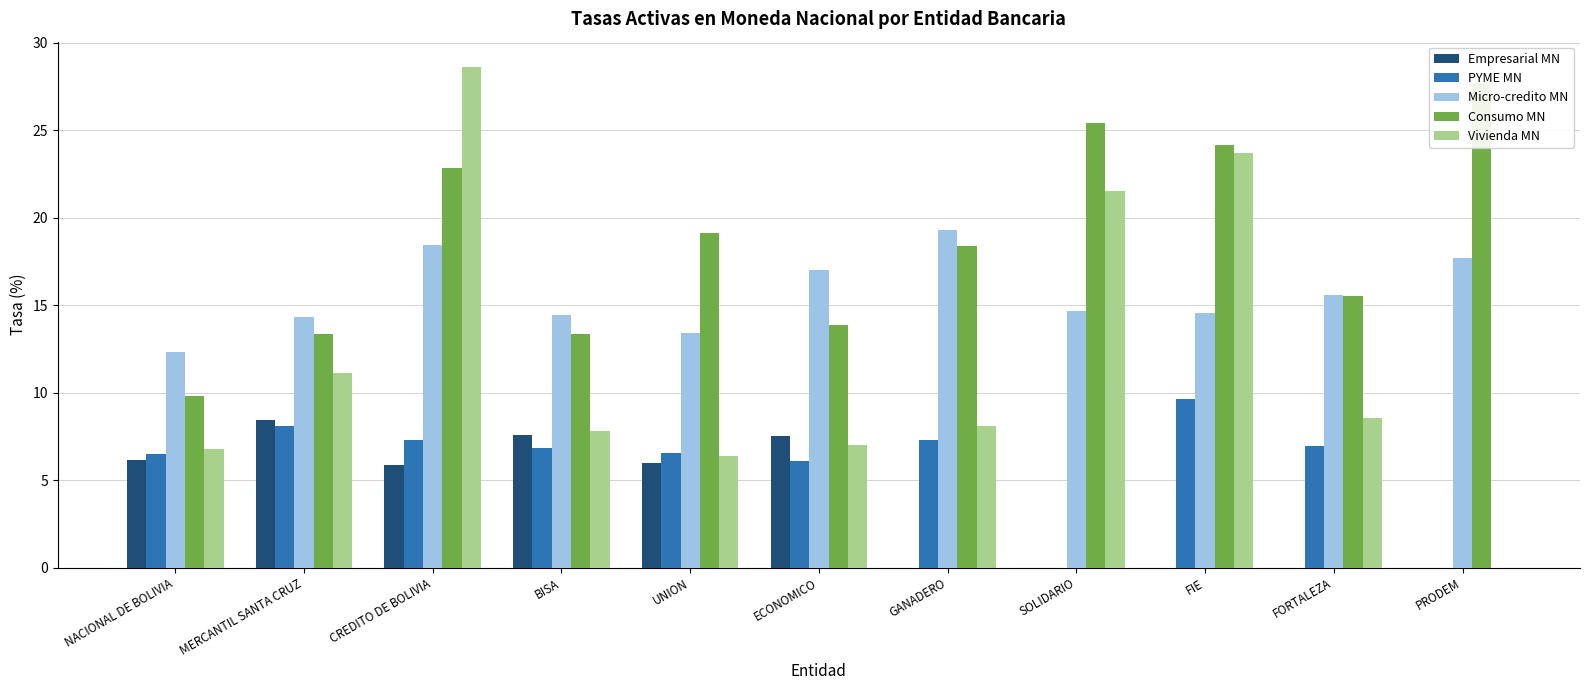

The value of Vivienda MN at CREDITO DE BOLIVIA is 28.6. True or false?

True